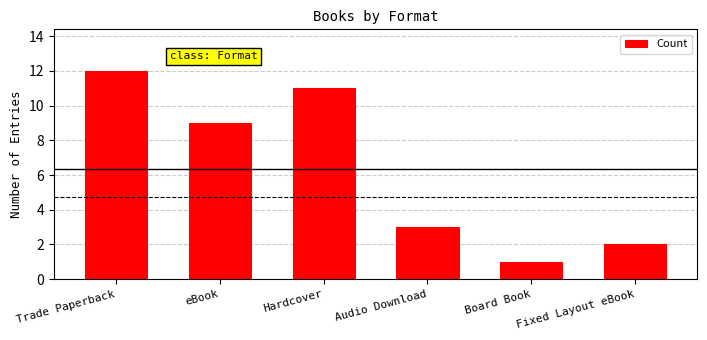

Between eBook and Board Book, which is larger?

eBook